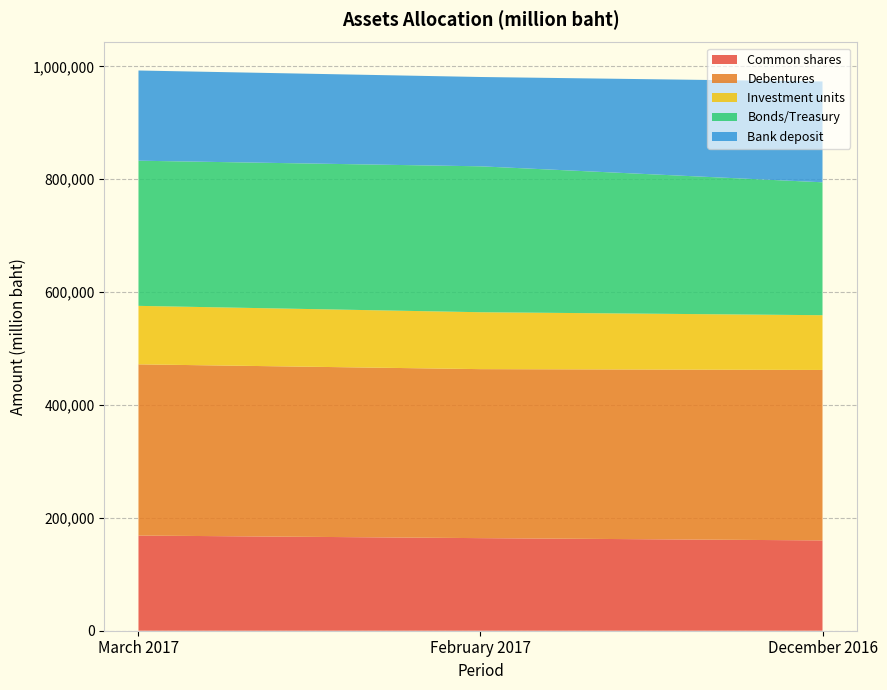

Reading left to right, transcribe all the data shown in this chart.

Common shares: 168640.0	164063.4	160036.2
Debentures: 303360.5	299458.9	302026.5
Investment units: 103629.6	100830.8	97020.2
Bonds/Treasury: 257222.8	258552.1	235515.7
Bank deposit: 159815.0	158270.2	178641.7